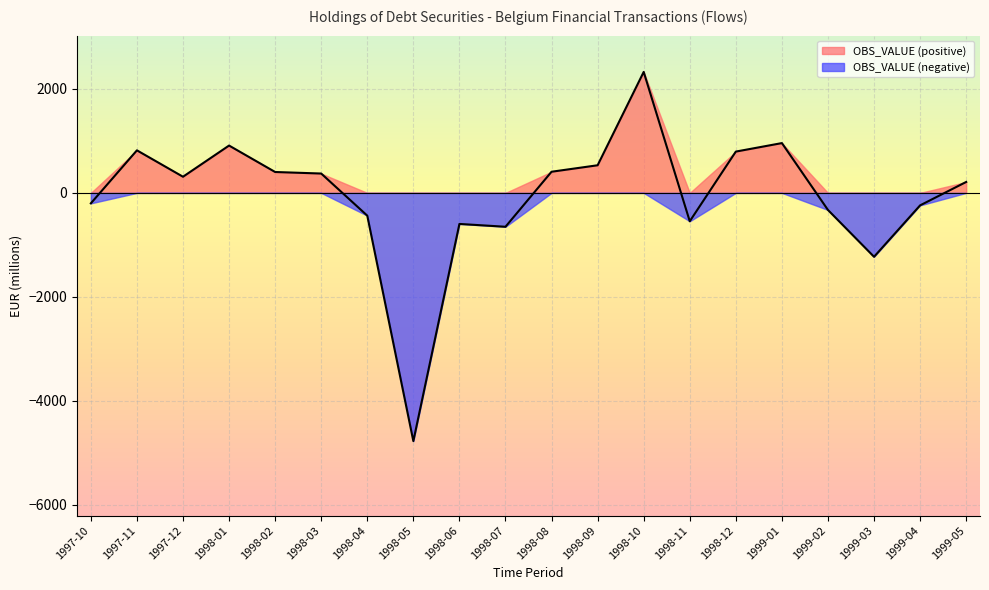

Is it true that the value at 1998-01 is 910.7?

True